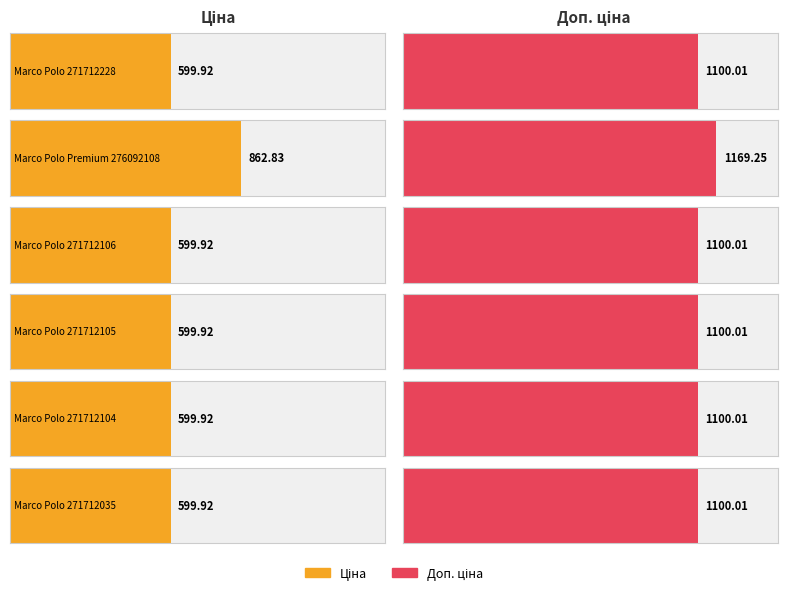

Is it true that Ціна equals 599.9 at Marco Polo 271712104?

True